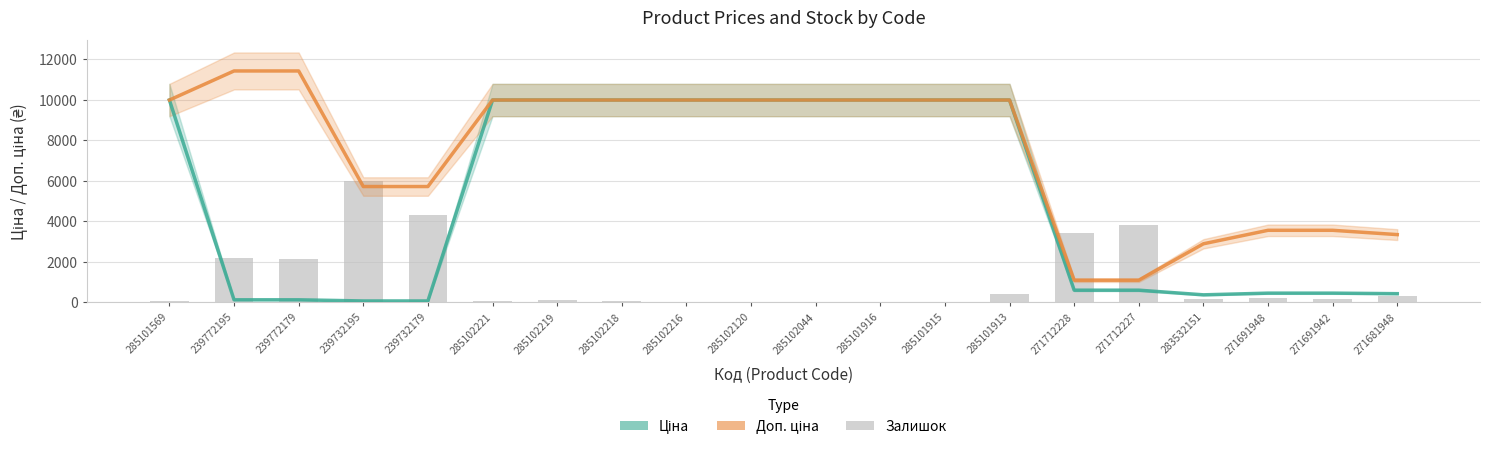

What is the average value of the Залишок series?

1160.9